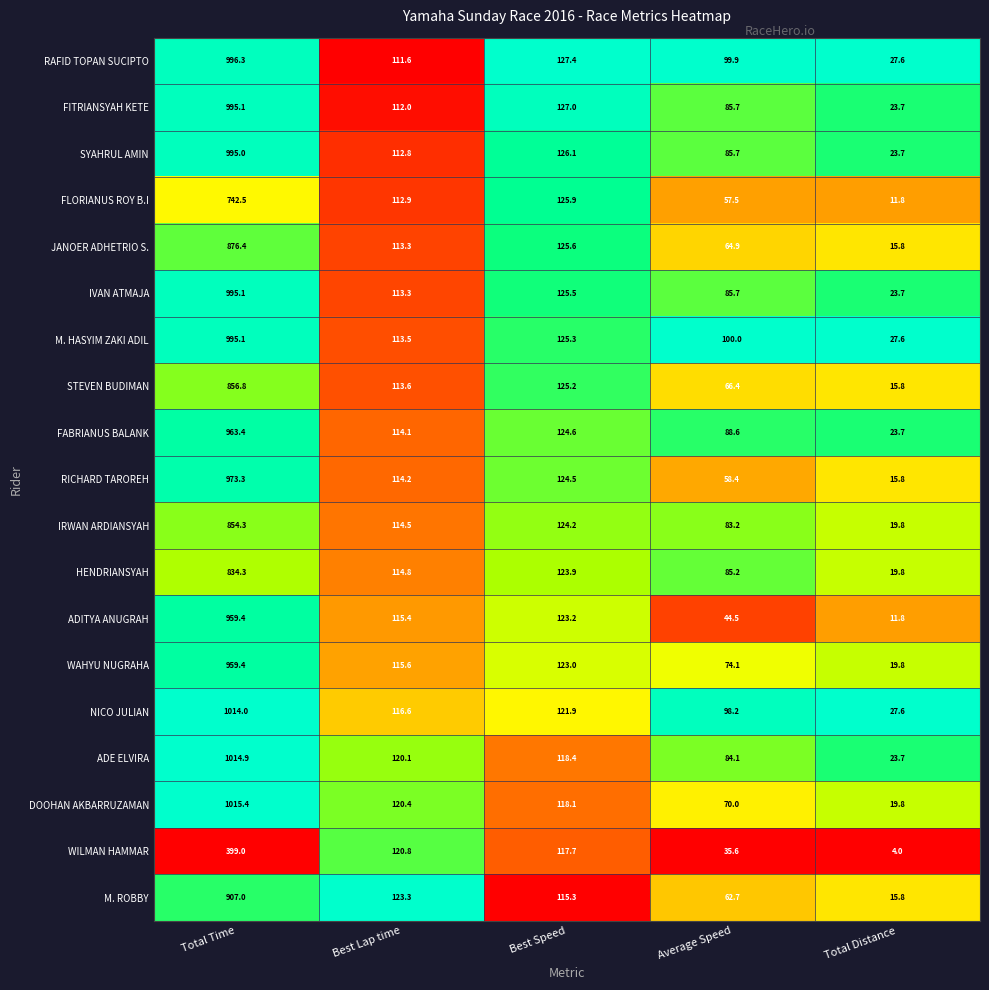

What is the maximum value shown in the chart?

1015.4